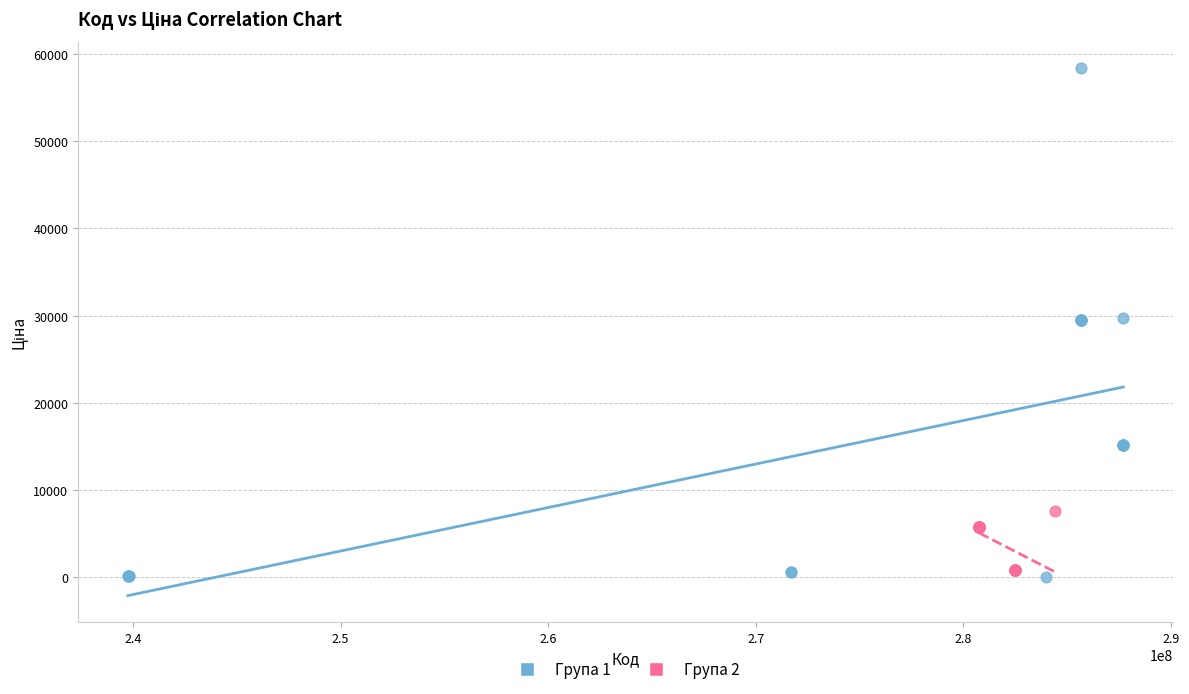

Which series has the widest spread of Y values?

Група 1